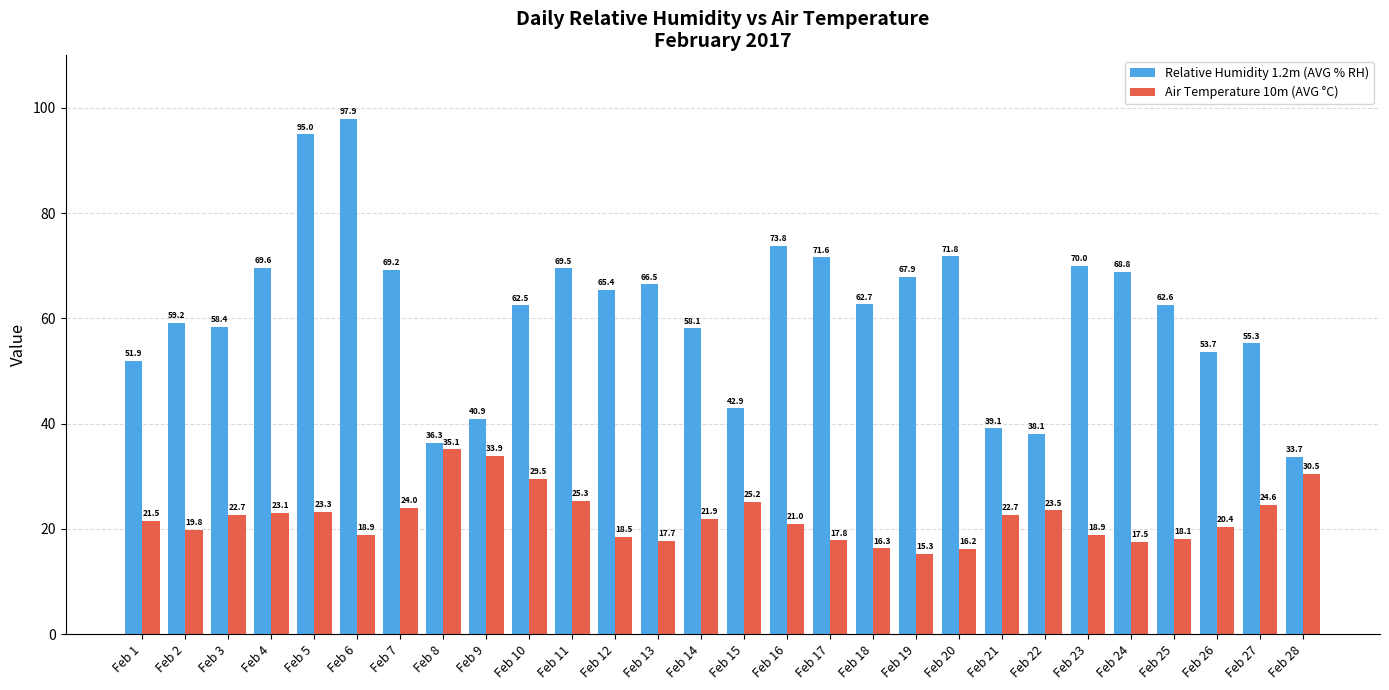

Reading right to left, what are all the values shown in this chart?

Relative Humidity 1.2m (AVG % RH): 33.7	55.3	53.7	62.6	68.8	70.0	38.1	39.1	71.8	67.9	62.7	71.6	73.8	42.9	58.1	66.5	65.4	69.5	62.5	40.9	36.3	69.2	97.9	95.0	69.6	58.4	59.2	51.9
Air Temperature 10m (AVG °C): 30.5	24.6	20.4	18.1	17.5	18.9	23.5	22.7	16.2	15.3	16.3	17.8	21.0	25.2	21.9	17.7	18.5	25.3	29.5	33.9	35.1	24.0	18.9	23.3	23.1	22.7	19.8	21.5